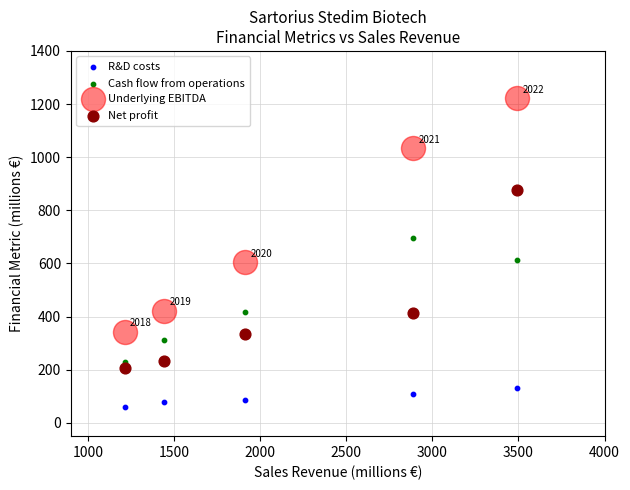

Which series reaches the minimum Y coordinate?

R&D costs